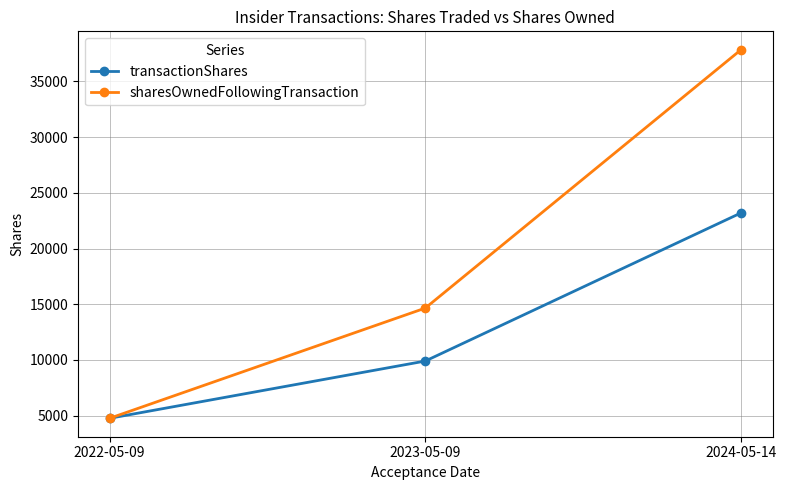

Reading left to right, list all the values displayed in this chart.

transactionShares: 2022-05-09=4755	2023-05-09=9896	2024-05-14=23196
sharesOwnedFollowingTransaction: 2022-05-09=4755	2023-05-09=14651	2024-05-14=37847